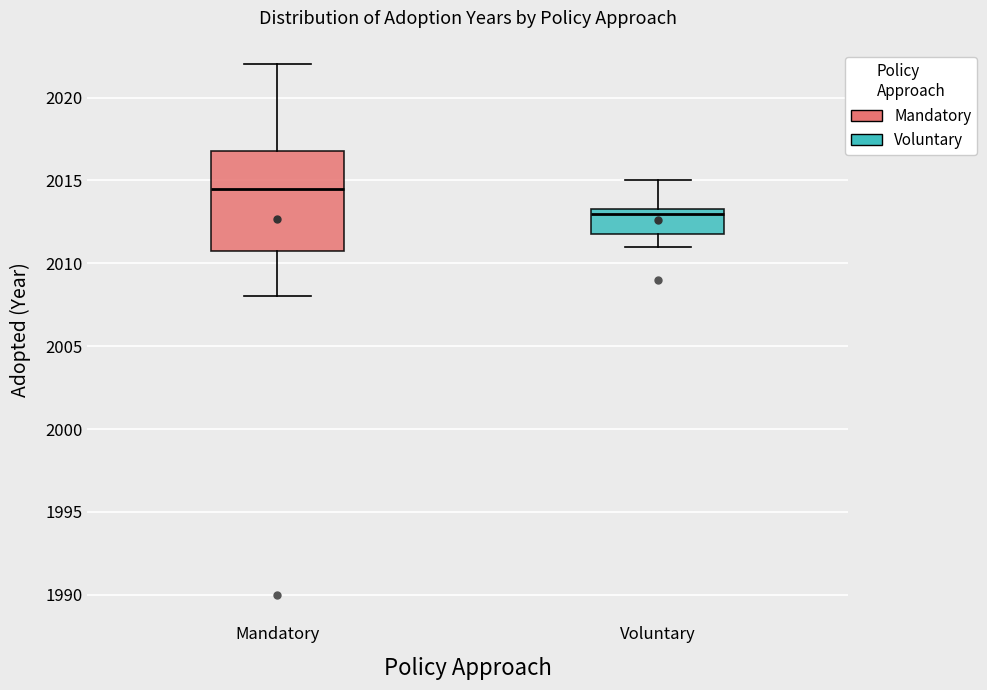

Which box has the lowest median line?

Voluntary